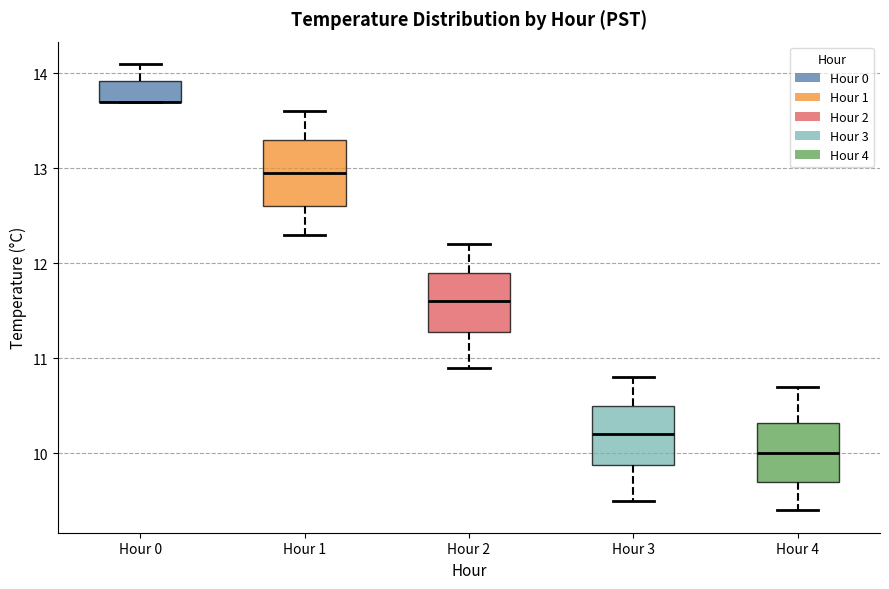

Where does the upper whisker of the box for Hour 2 end on the y-axis? The values are not printed on the chart, so give them approximately, as read against the axis.

12.2